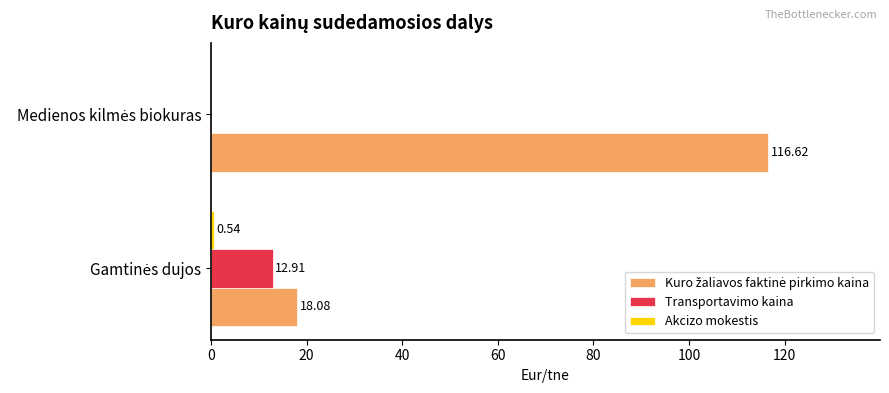

What is the sum of all Transportavimo kaina values?

12.9